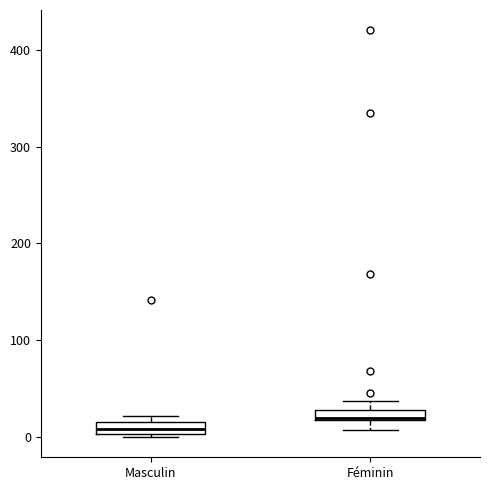

Which box has the lowest median line?

Masculin